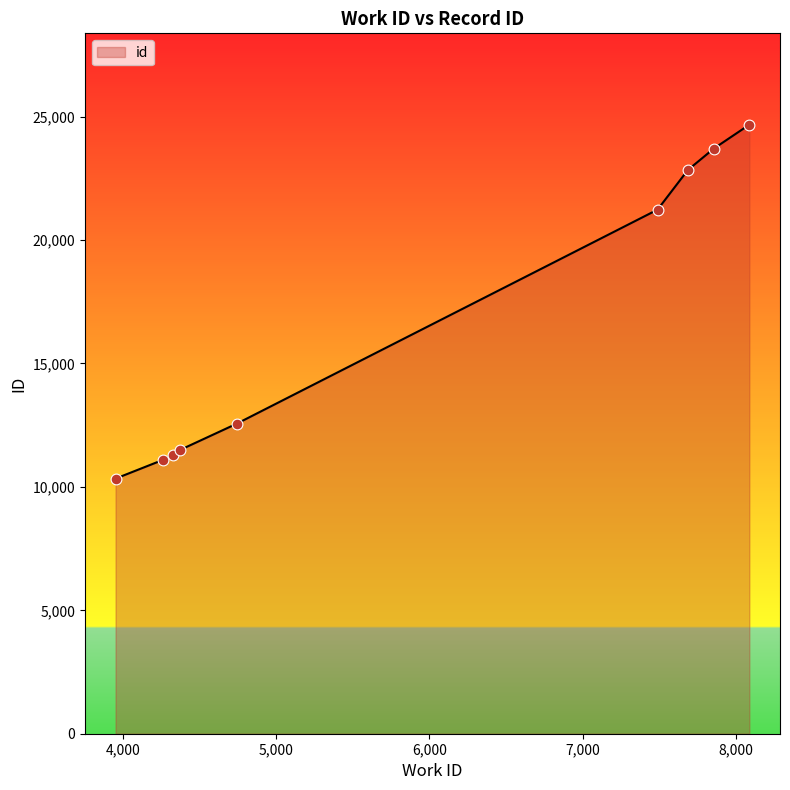

What is the difference between the maximum and minimum values?

14339